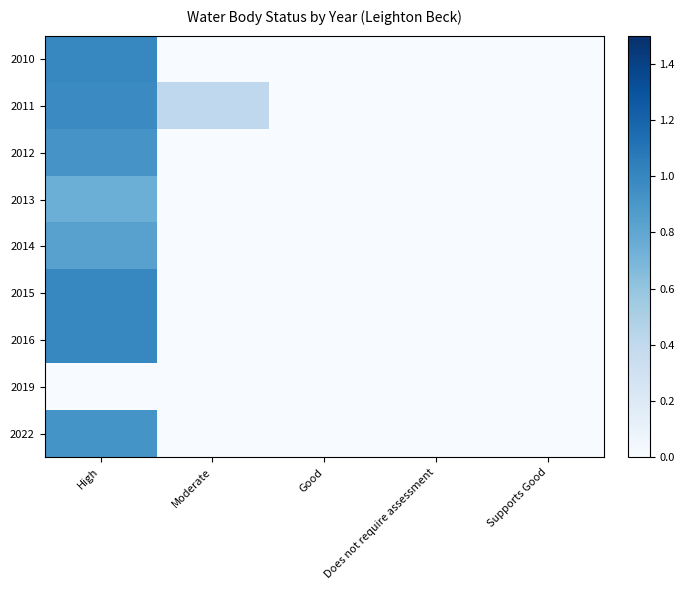

Rank the series at Moderate from lowest to highest value.

2010, 2012, 2013, 2014, 2015, 2016, 2019, 2022, 2011